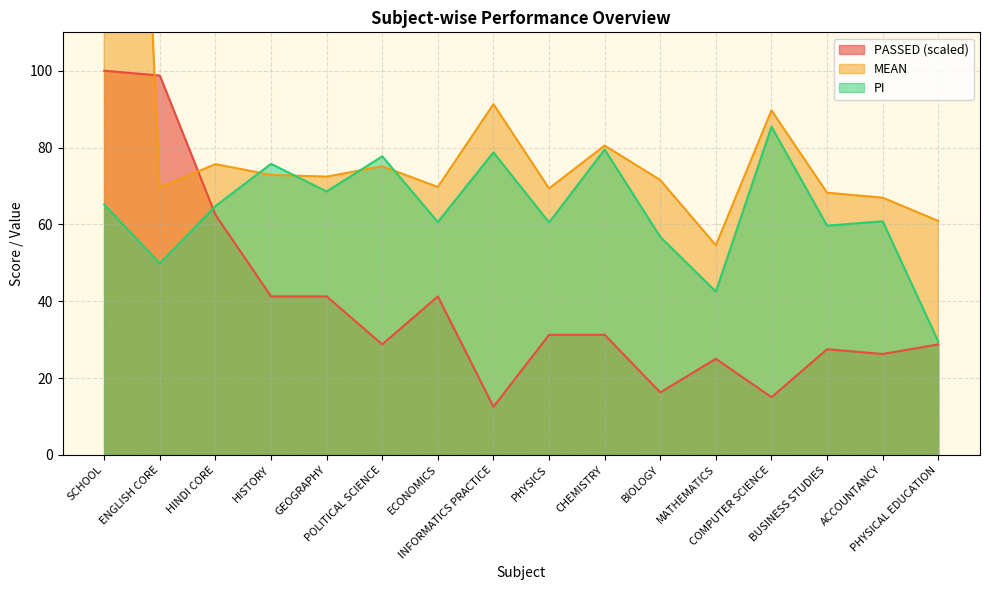

True or false: PASSED has a value of 15.8 at ACCOUNTANCY.

False